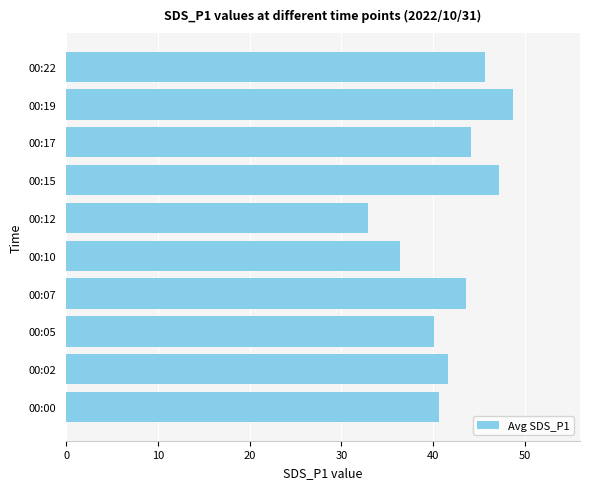

What is the average value?

42.1